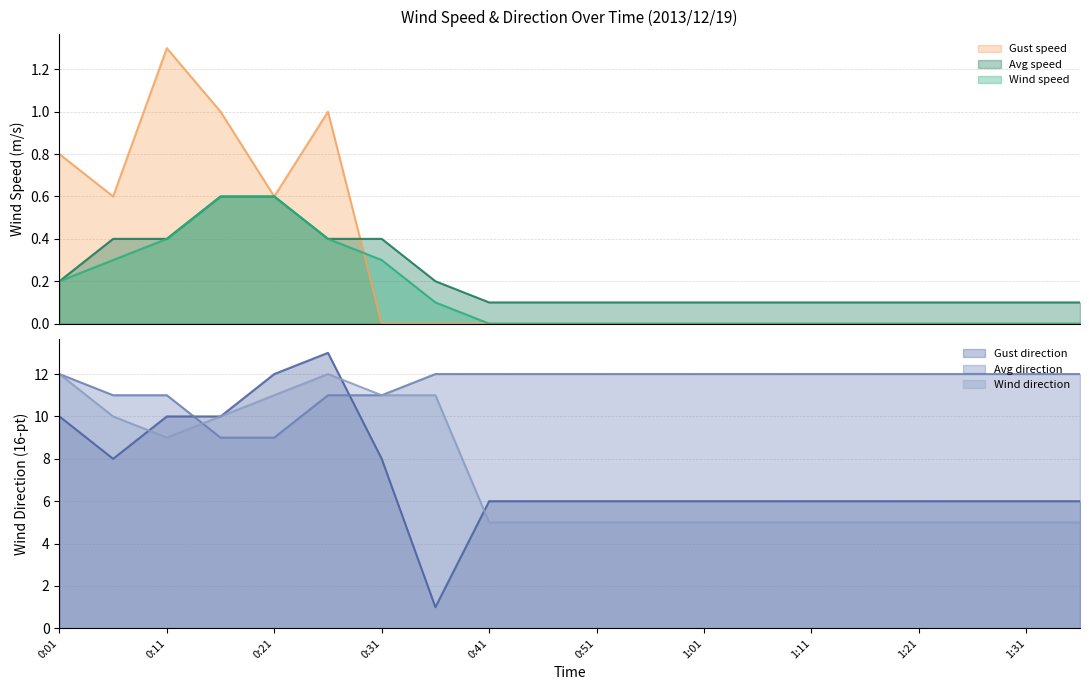

Does the chart display data point markers on the line(s)?

No